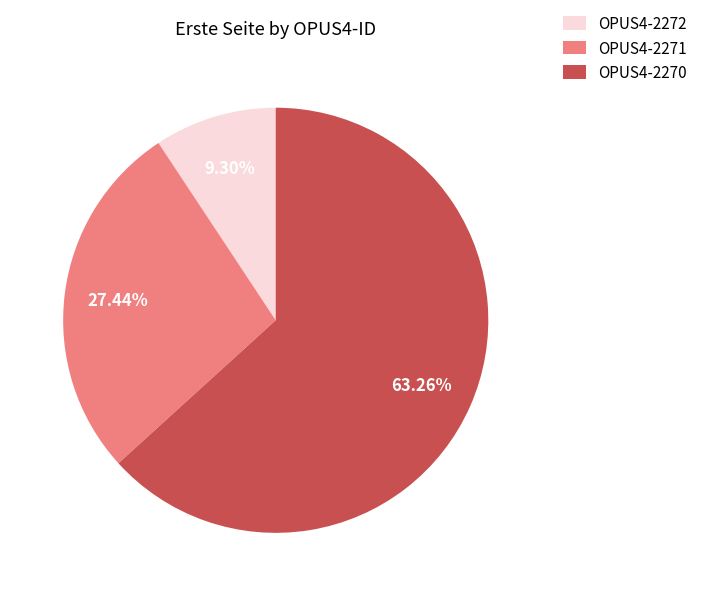

How many segments does this pie chart have?

3